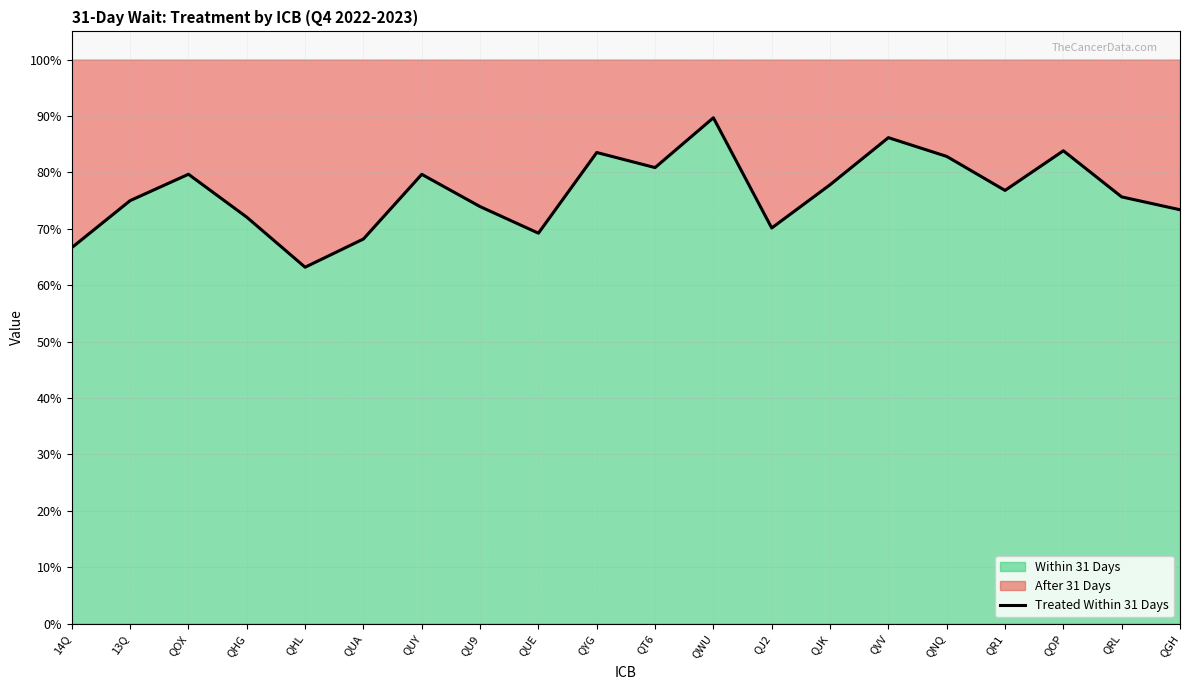

How many lines are shown in the chart?

1